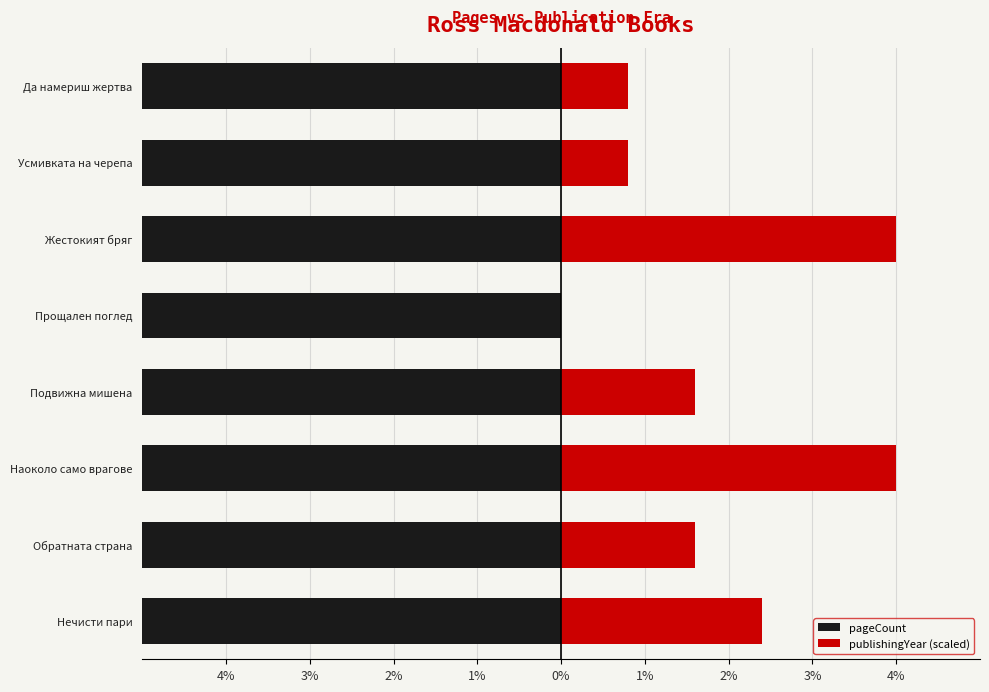

Reading left to right, list all the values displayed in this chart.

pageCount: -12.5	-10.3	-12.5	-13.2	-20.2	-11.8	-8.8	-10.7
publishingYear (scaled): 2.4	1.6	4.0	1.6	0.0	4.0	0.8	0.8